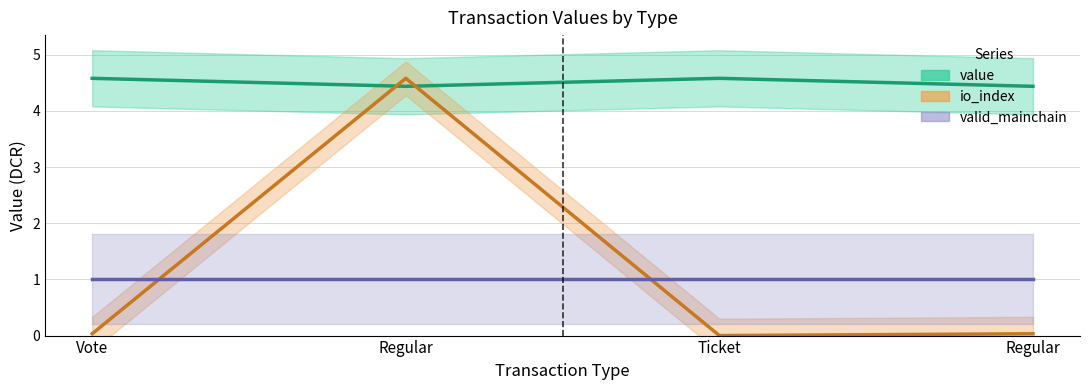

Count the value values in the range 4 to 5.

4